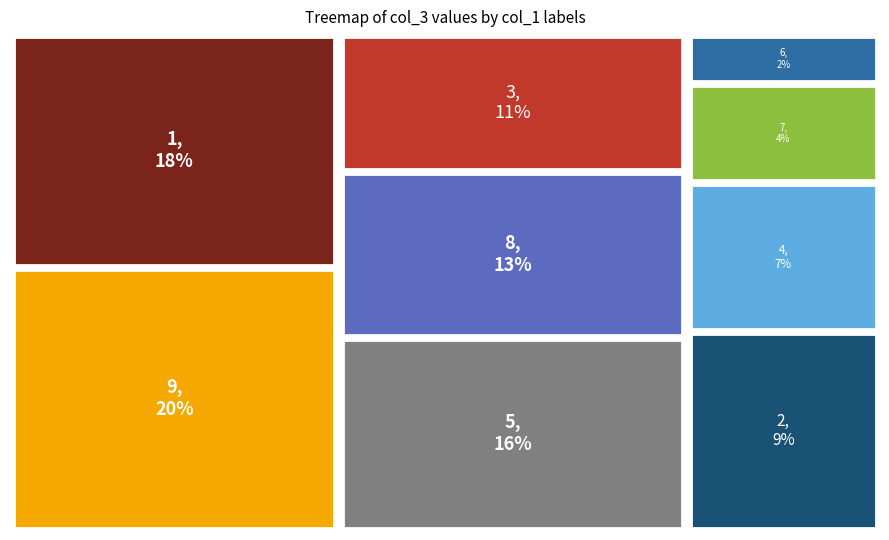

To the nearest percent, what is the average slice percentage?

11%